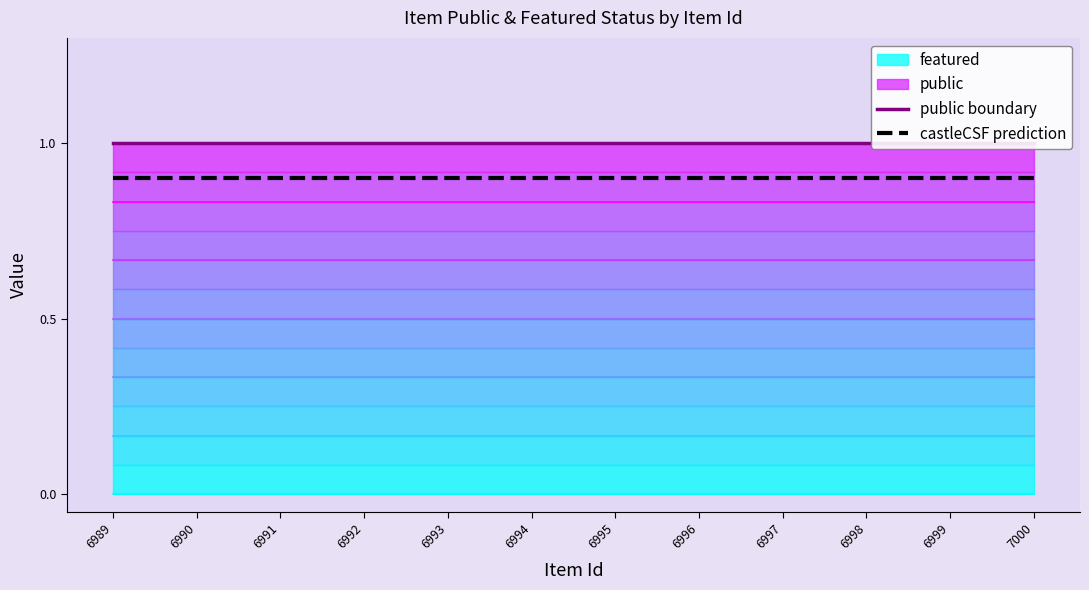

True or false: public boundary and castleCSF prediction intersect in this chart.

False